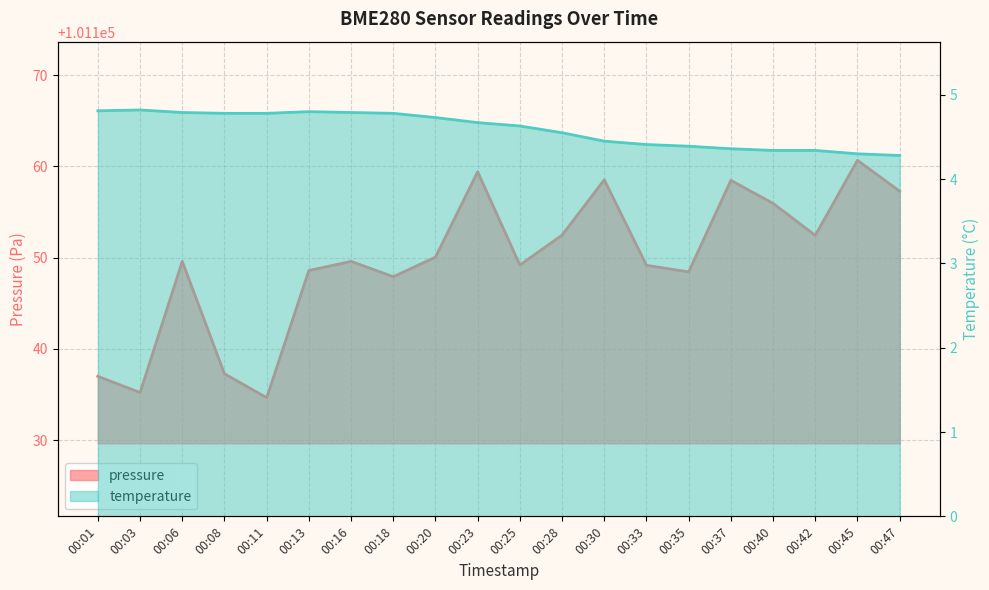

In pressure, how many points are higher than both neighbors (excluding endpoints)?

6